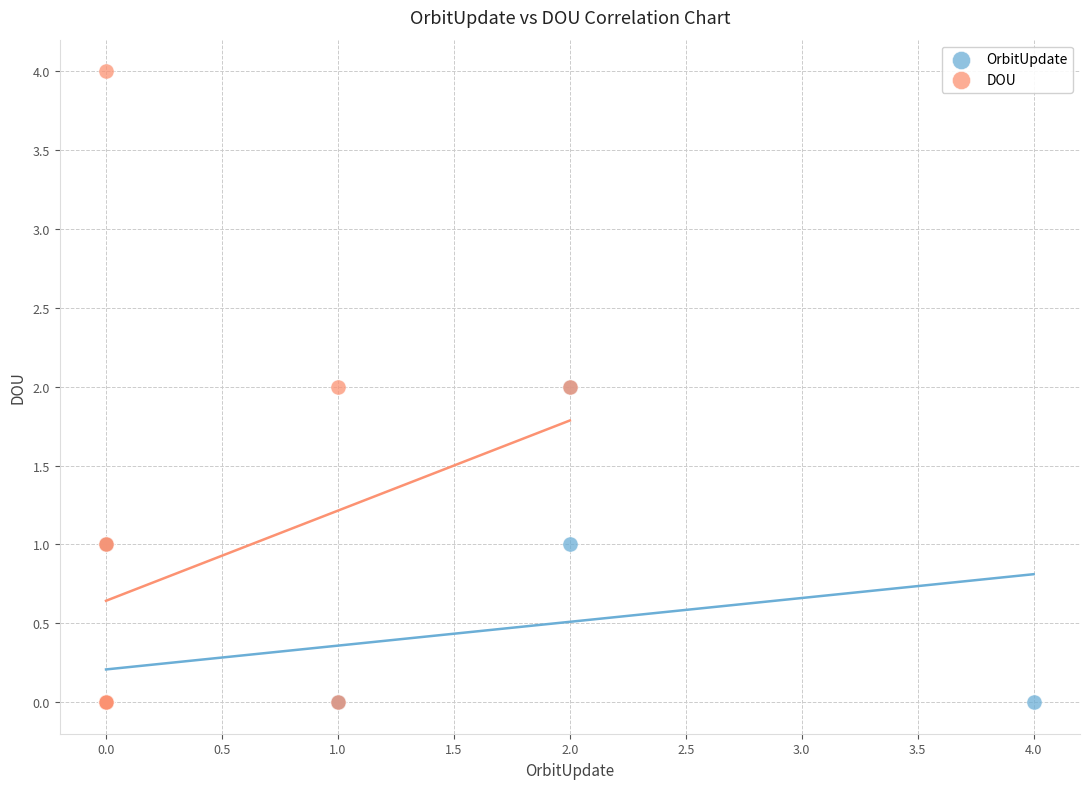

Which series has the widest spread of Y values?

DOU